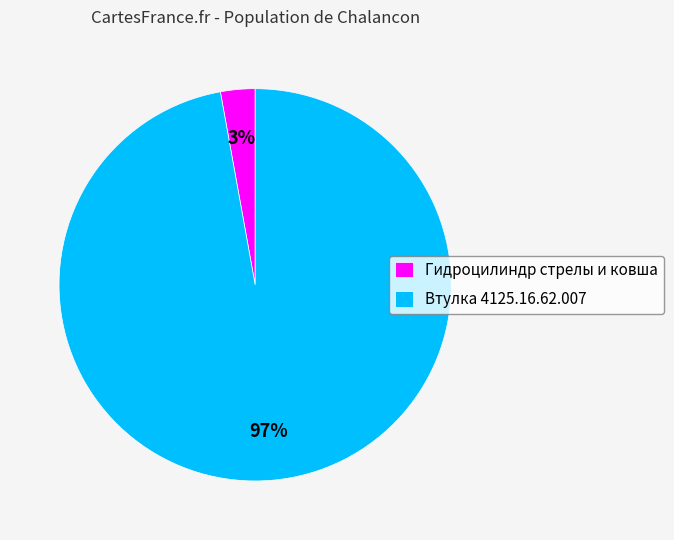

The Гидроцилиндр стрелы и ковша slice represents 3% of the pie. True or false?

True